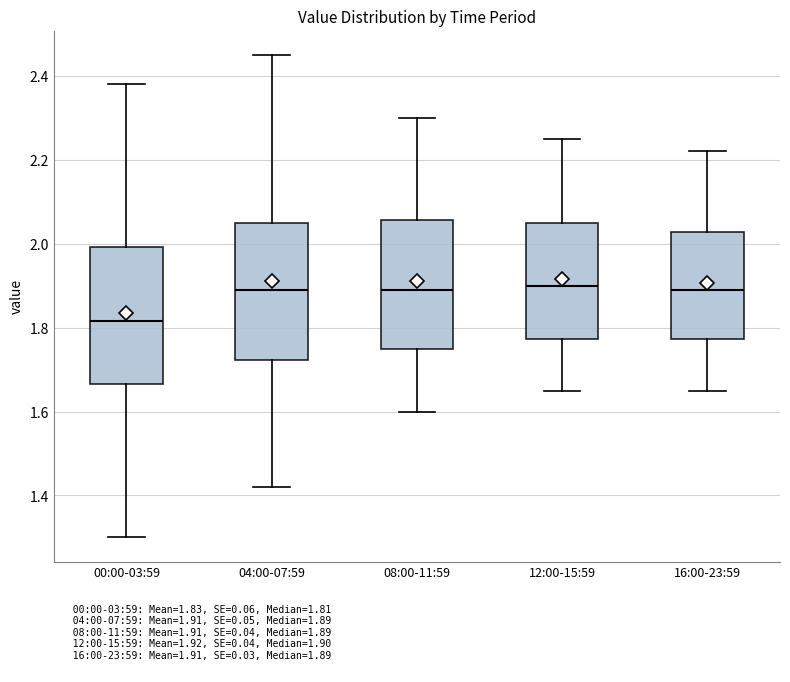

Reading left to right, read every box against the y-axis: the position of its median line, the range the box covers, and the ends of its whiskers. The values are not printed on the chart, so give them approximately, as read against the axis.

00:00-03:59: median 1.82, box 1.66 to 2.00, whiskers 1.30 to 2.38
04:00-07:59: median 1.90, box 1.72 to 2.06, whiskers 1.42 to 2.46
08:00-11:59: median 1.90, box 1.76 to 2.06, whiskers 1.60 to 2.30
12:00-15:59: median 1.90, box 1.78 to 2.06, whiskers 1.66 to 2.26
16:00-23:59: median 1.90, box 1.78 to 2.02, whiskers 1.66 to 2.22